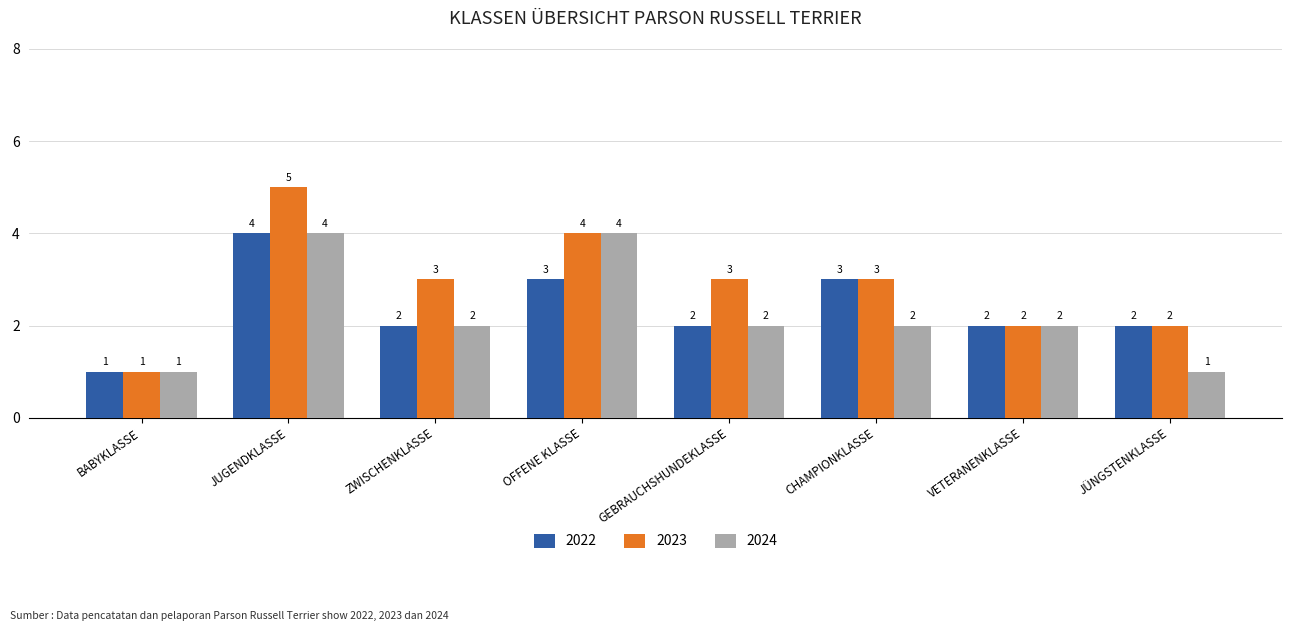

What is the label of the 6th bar from the right?

ZWISCHENKLASSE